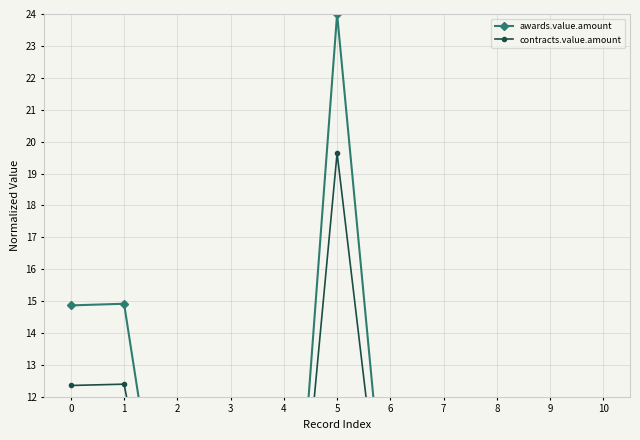

What is the difference between the maximum and minimum values in the contracts.value.amount series?

19.1